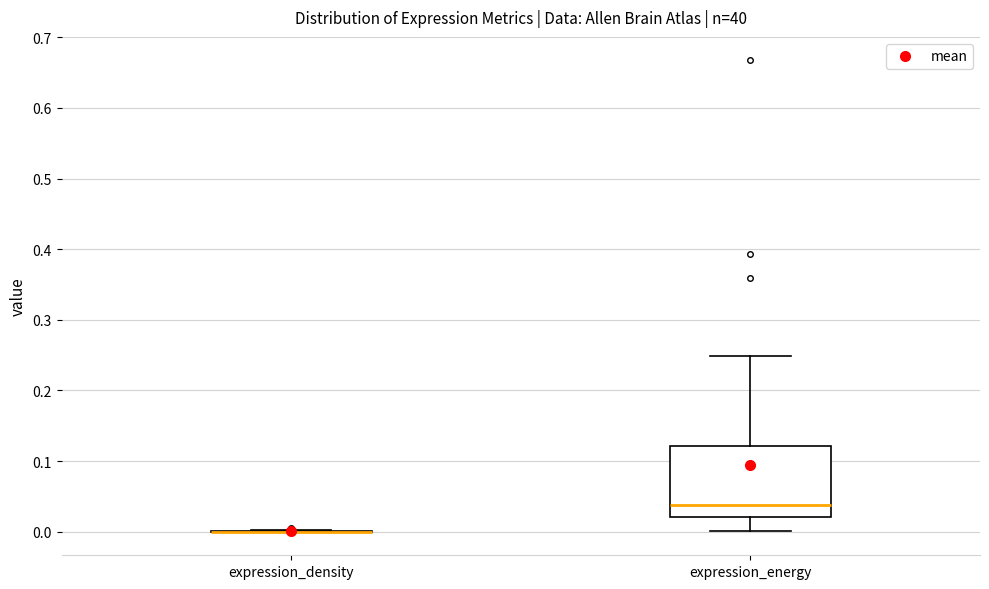

Reading left to right, transcribe this box plot: for each box, give where its median line is, the range the box spans, and where its two whiskers end, as read against the y-axis. The values are not printed on the chart, so give them approximately, as read against the axis.

expression_density: box collapsed to a line at 0.00, whiskers 0.00 to 0.00
expression_energy: median 0.04, box 0.02 to 0.12, whiskers 0.00 to 0.25